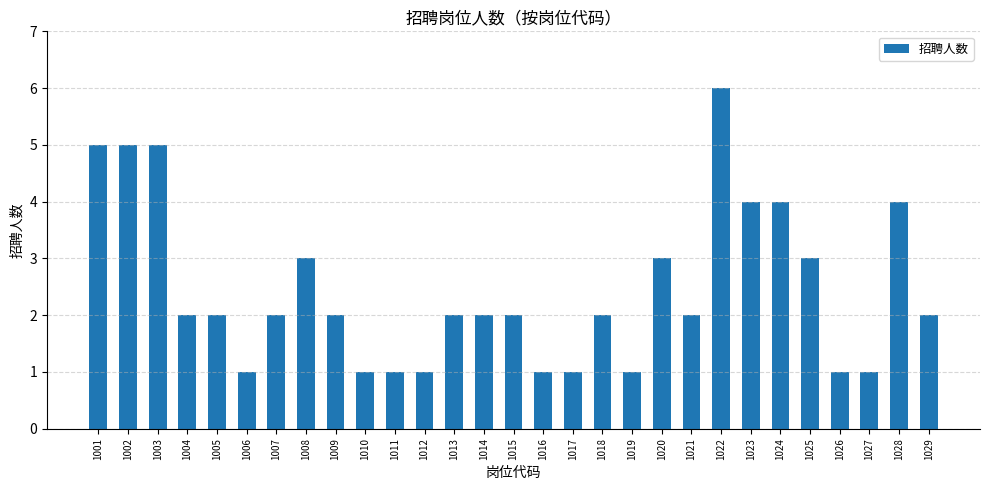

Reading left to right, what are all the values shown in this chart?

5	5	5	2	2	1	2	3	2	1	1	1	2	2	2	1	1	2	1	3	2	6	4	4	3	1	1	4	2